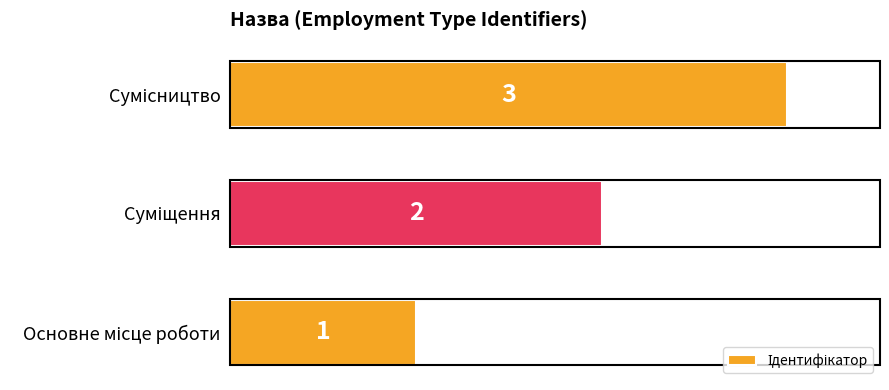

What is the sum of all values?

6